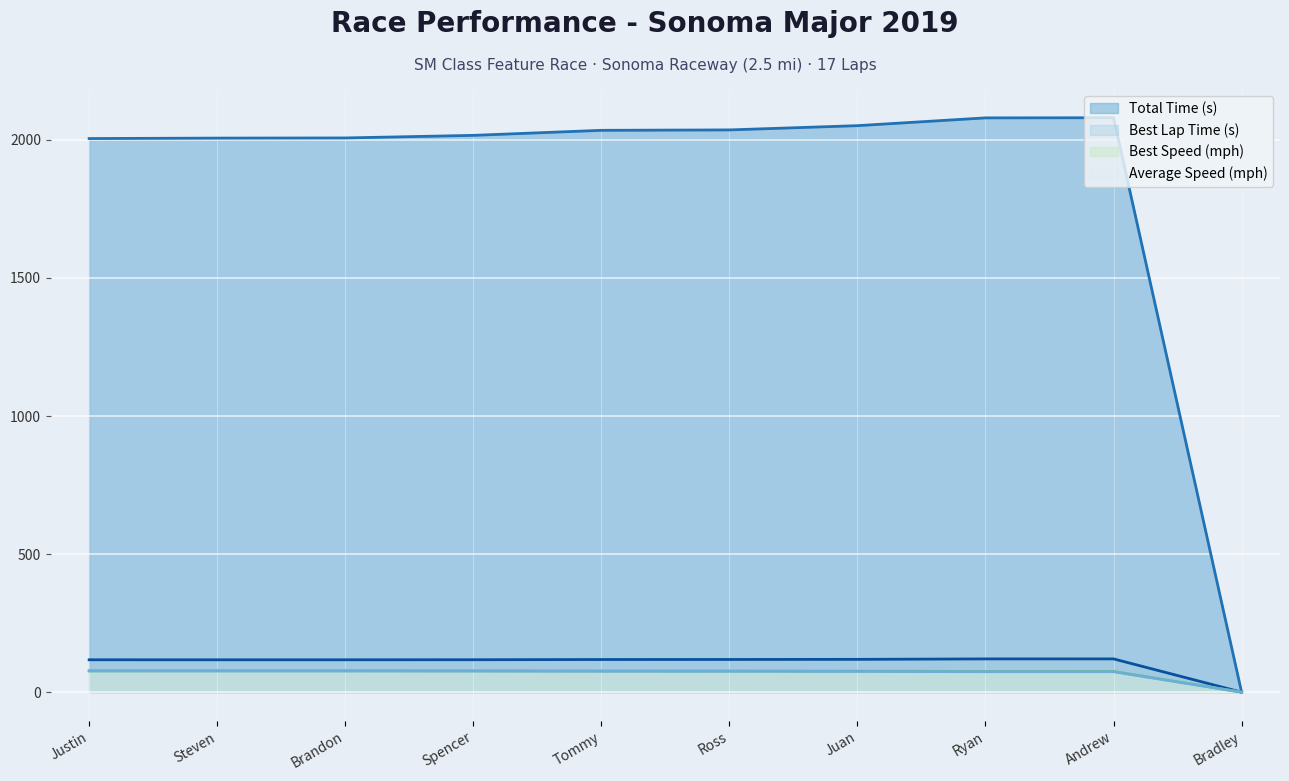

Reading left to right, what are all the values shown in this chart?

Total Time (s): 2004.9	2006.5	2007.1	2016.4	2034.6	2036.1	2051.5	2079.7	2080.3	0.0
Best Lap Time (s): 117.3	117.2	117.3	117.5	118.3	118.4	118.9	120.5	120.6	0.0
Best Speed (mph): 77.3	77.4	77.4	77.2	76.7	76.6	76.3	75.3	75.2	0.0
Average Speed (mph): 76.9	76.9	76.8	76.5	75.8	75.7	75.2	74.2	74.1	0.0